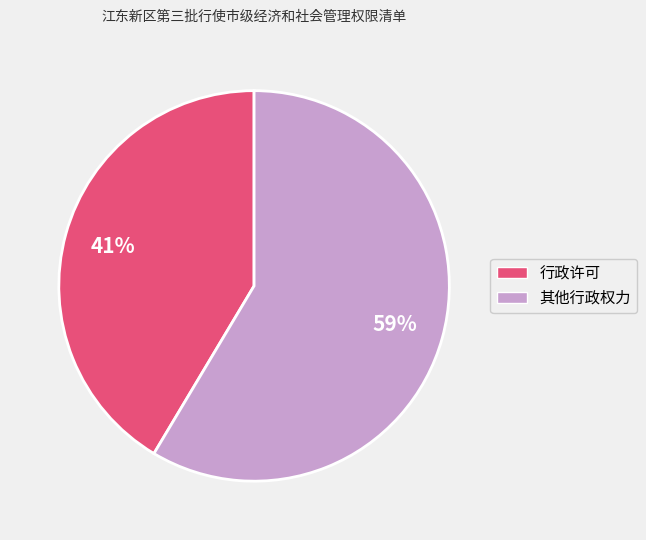

Combined, do 行政许可 and 其他行政权力 account for over 50%?

Yes